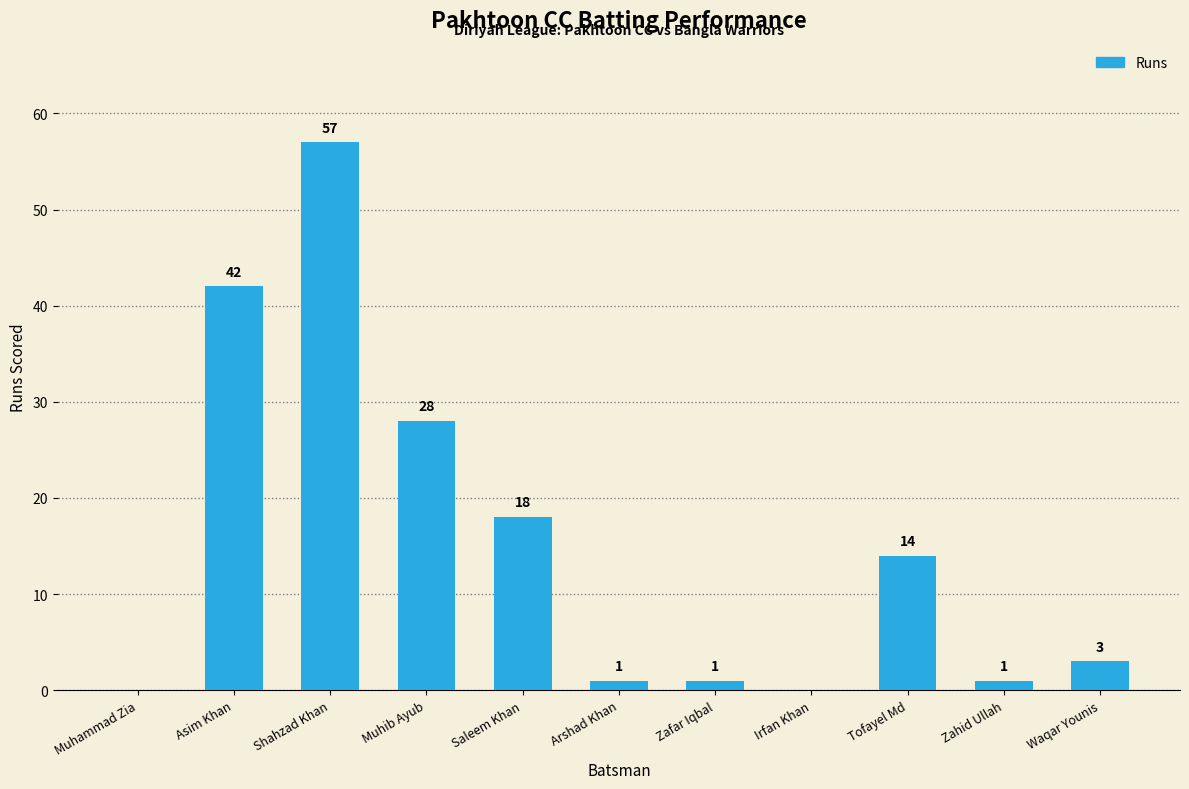

Between Zafar Iqbal and Saleem Khan, which is larger?

Saleem Khan